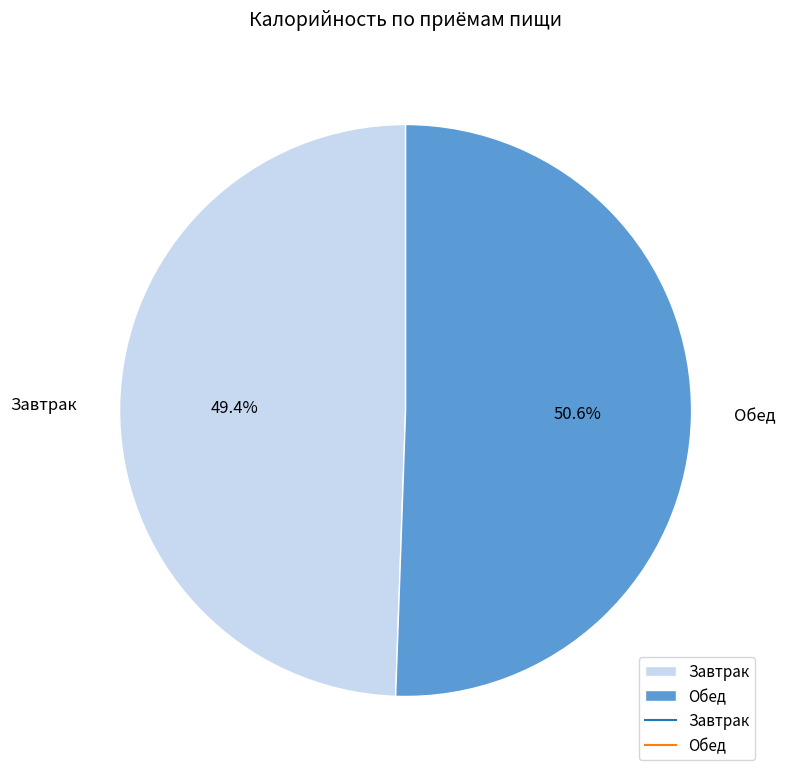

To the nearest percent, what is the difference between the Обед and Завтрак slice percentages?

1%